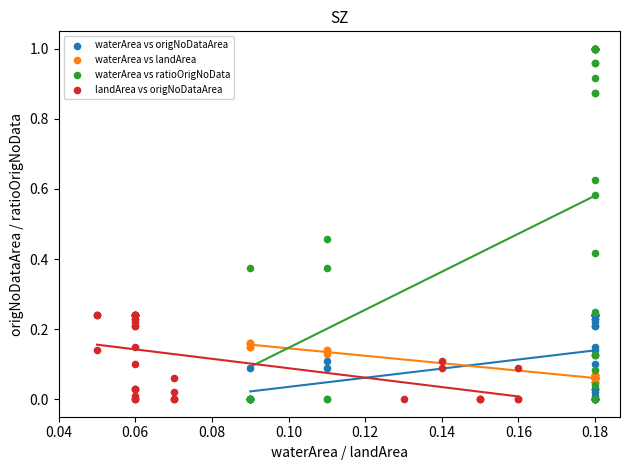

Which series contains the highest Y value?

waterArea vs ratioOrigNoData